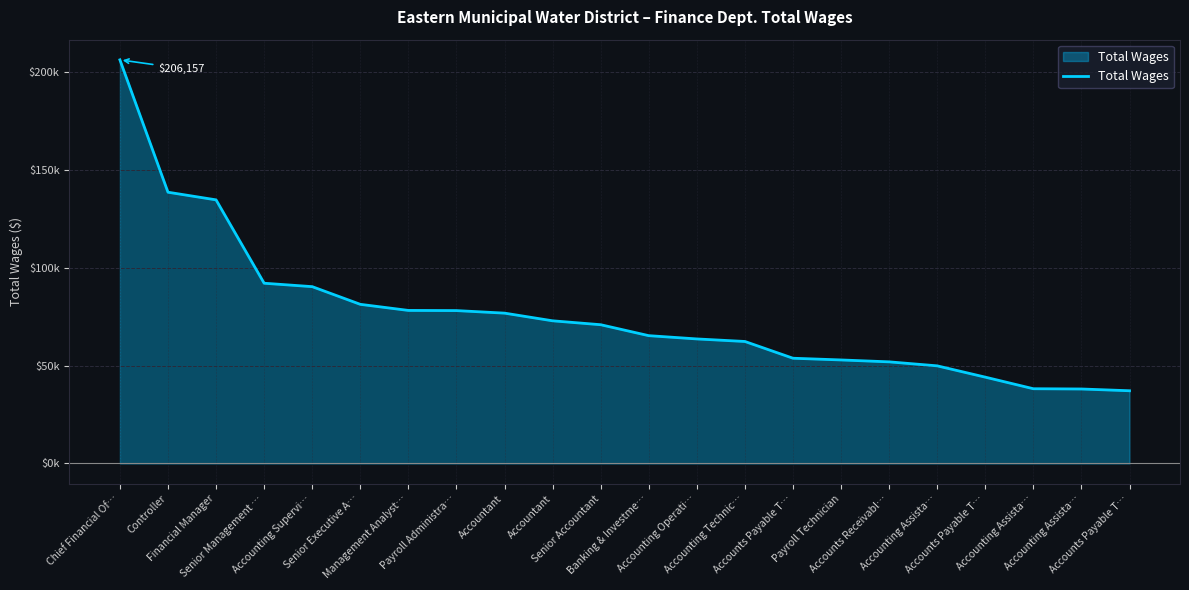

Does the chart have visible grid lines?

Yes